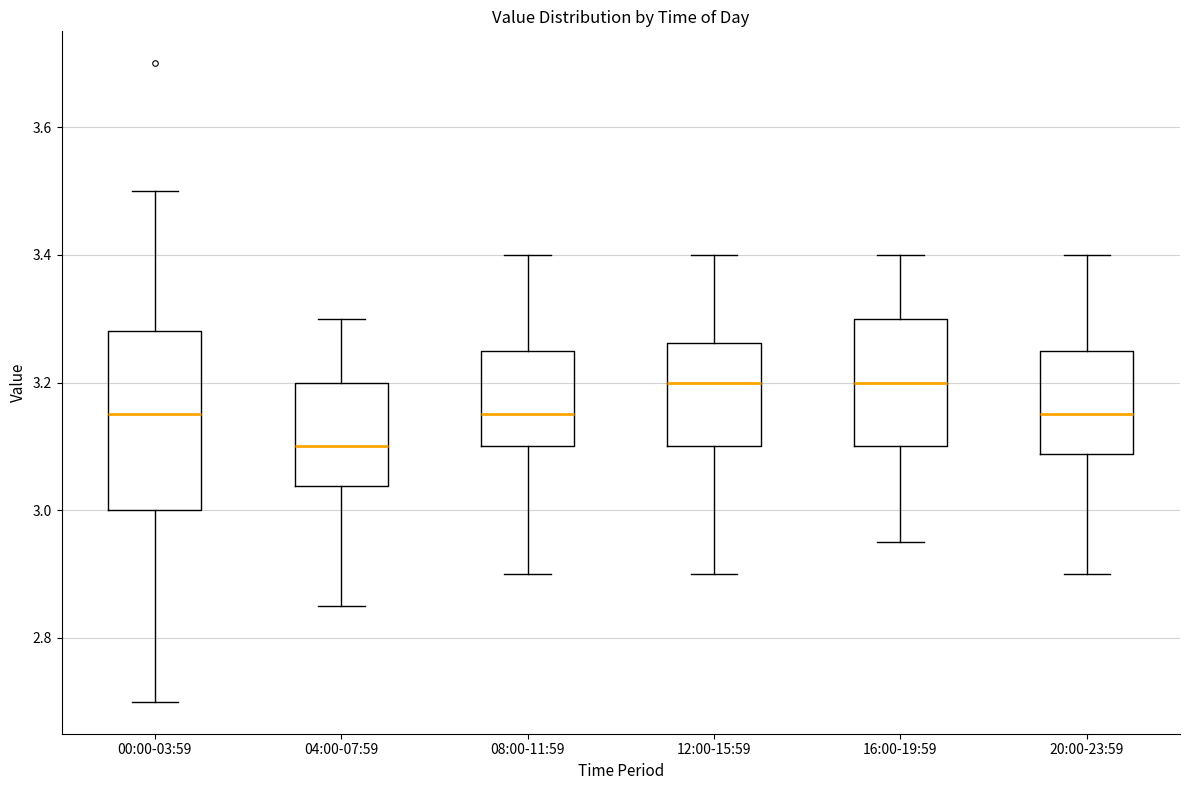

Reading left to right, transcribe this box plot: for each box, give where its median line is, the range the box spans, and where its two whiskers end, as read against the y-axis. The values are not printed on the chart, so give them approximately, as read against the axis.

00:00-03:59: median 3.16, box 3.00 to 3.28, whiskers 2.70 to 3.50
04:00-07:59: median 3.10, box 3.04 to 3.20, whiskers 2.86 to 3.30
08:00-11:59: median 3.16, box 3.10 to 3.26, whiskers 2.90 to 3.40
12:00-15:59: median 3.20, box 3.10 to 3.26, whiskers 2.90 to 3.40
16:00-19:59: median 3.20, box 3.10 to 3.30, whiskers 2.96 to 3.40
20:00-23:59: median 3.16, box 3.08 to 3.26, whiskers 2.90 to 3.40